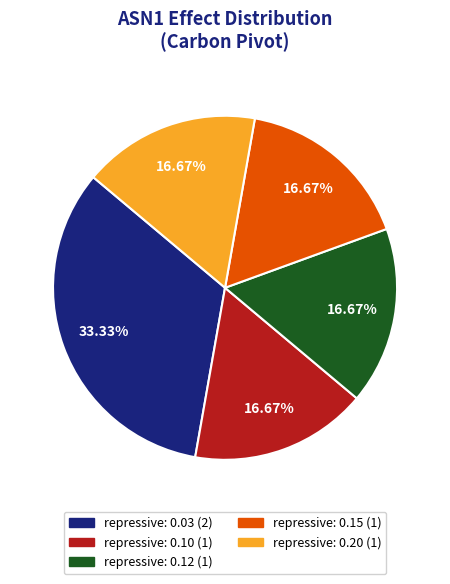

Does repressive: 0.20 account for over 50% of the chart?

No